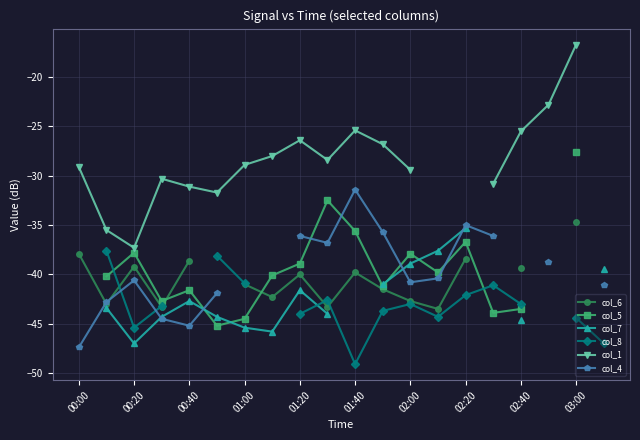

How many data points does each series have?

20